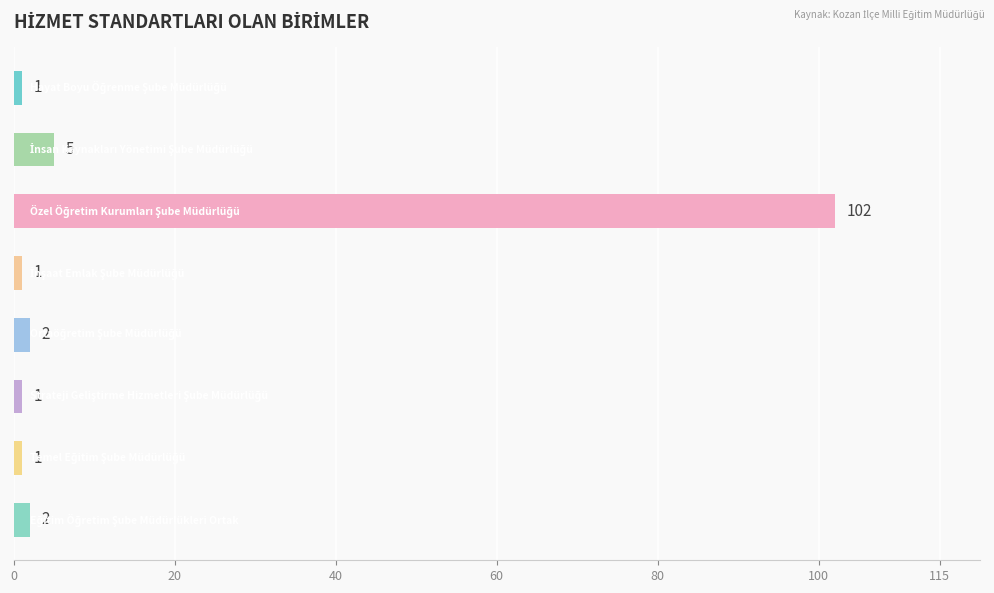

What is the difference between the maximum and minimum values?

101